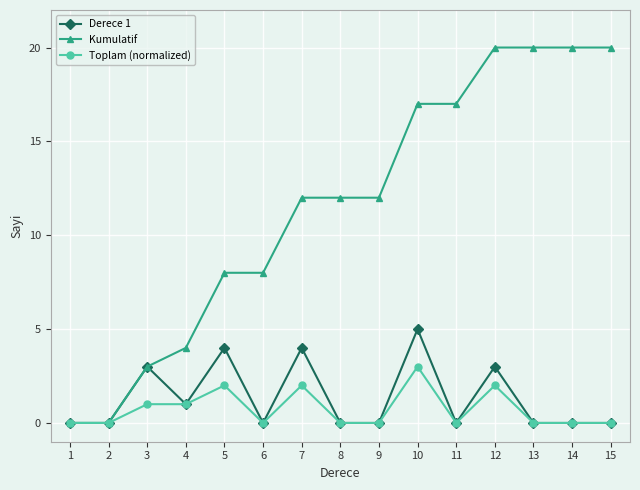

How many categories are shown in the chart?

15